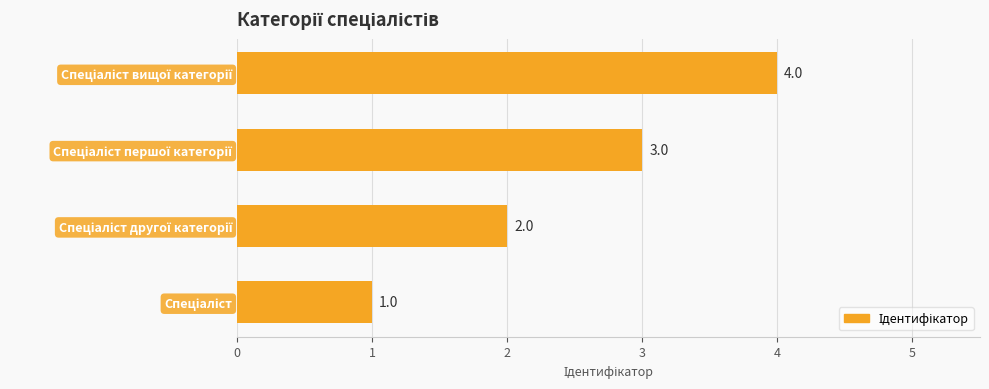

What is the difference between the maximum and second lowest values?

2